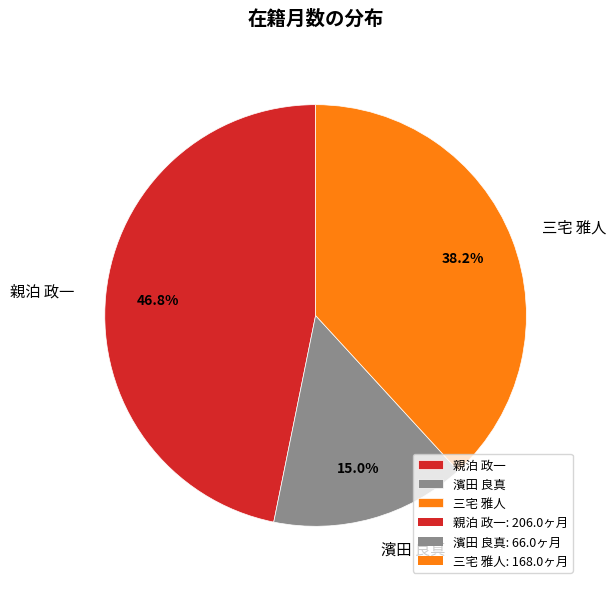

Combined, do 濱田 良真 and 三宅 雅人 account for over 50%?

Yes